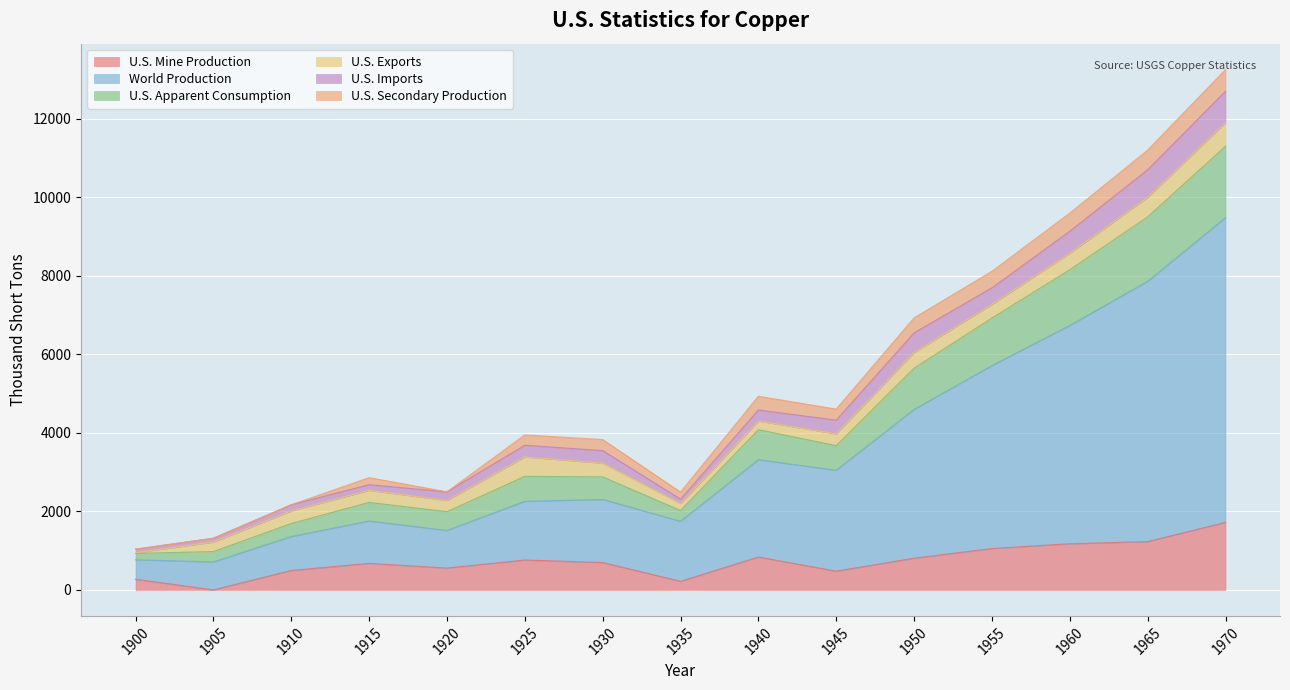

Is the value of World Production at 1905 greater than the value of U.S. Mine Production at 1955?

No